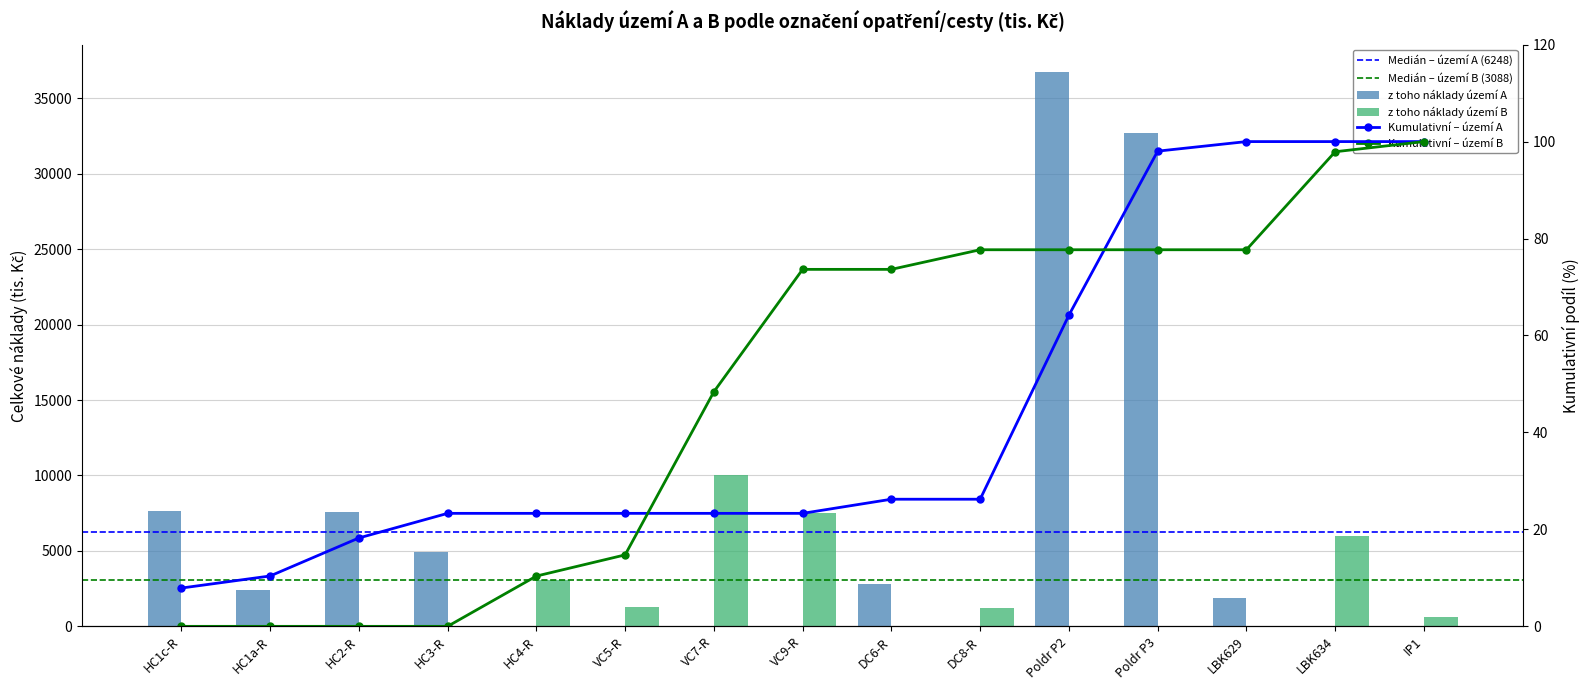

Where is z toho náklady území B nearest to the value 5010?

LBK634